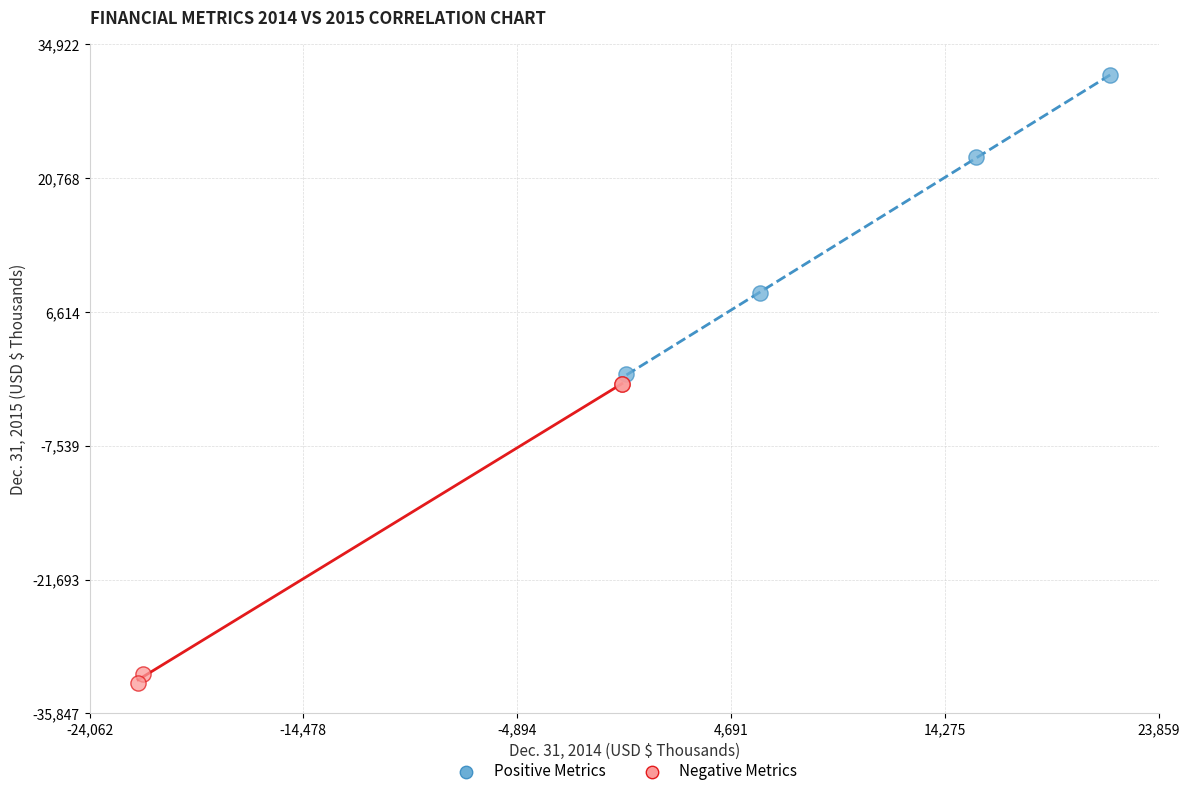

Which series has the largest Y range (max minus min)?

Negative Metrics